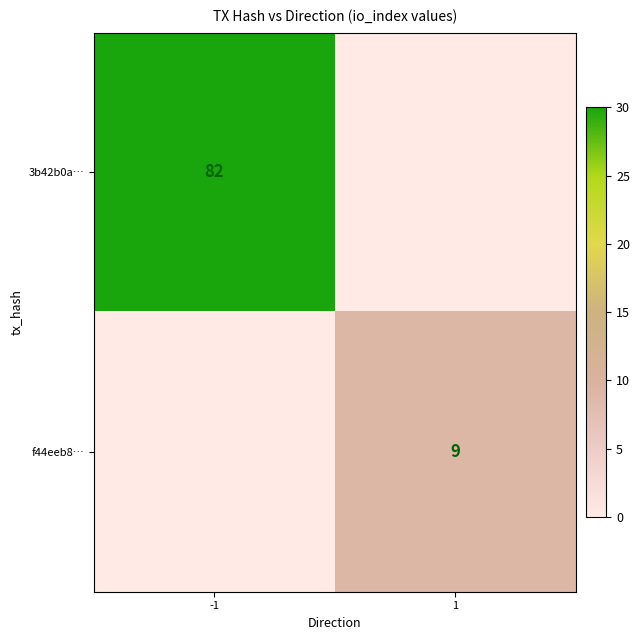

What is the difference between the highest and lowest values at 1?

9